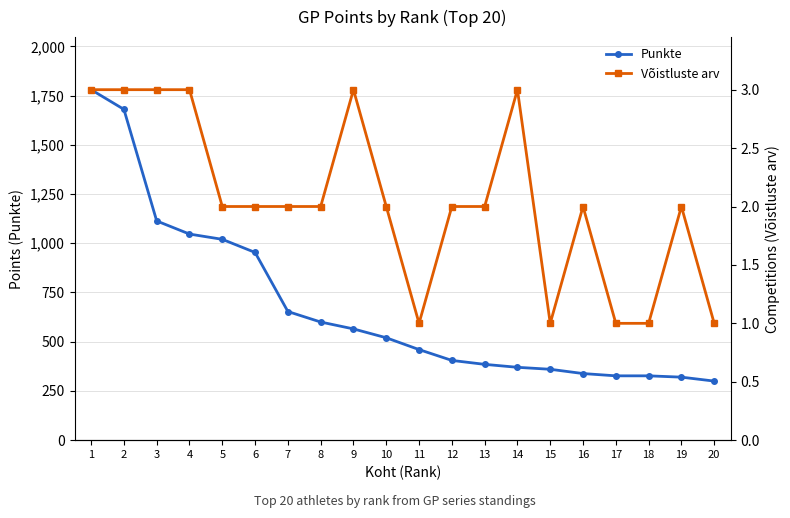

True or false: Võistluste arv has more than 0 interior local peaks.

True